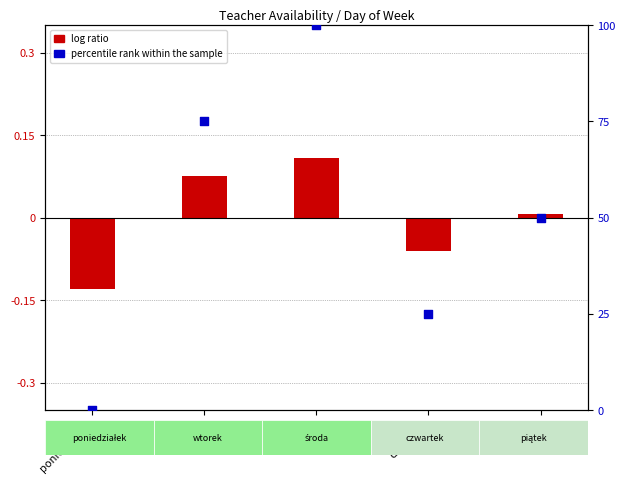

Which series has the widest spread of Y values?

percentile rank within the sample